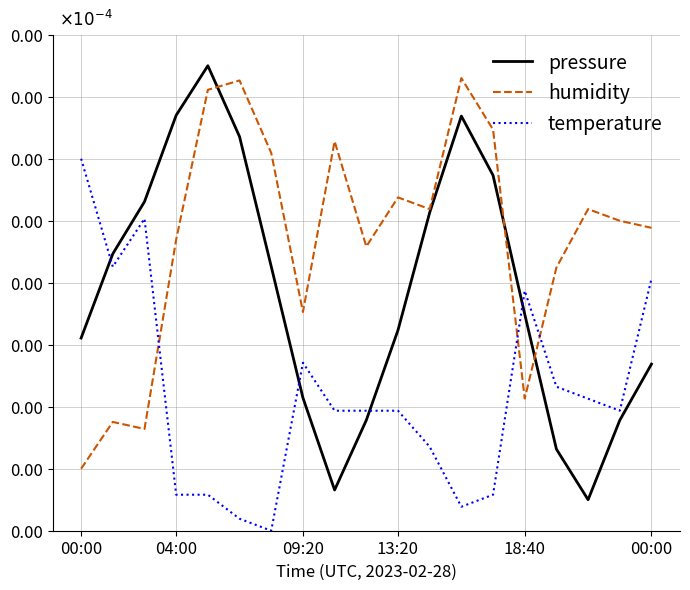

What are all the series names shown in the legend?

pressure, humidity, temperature